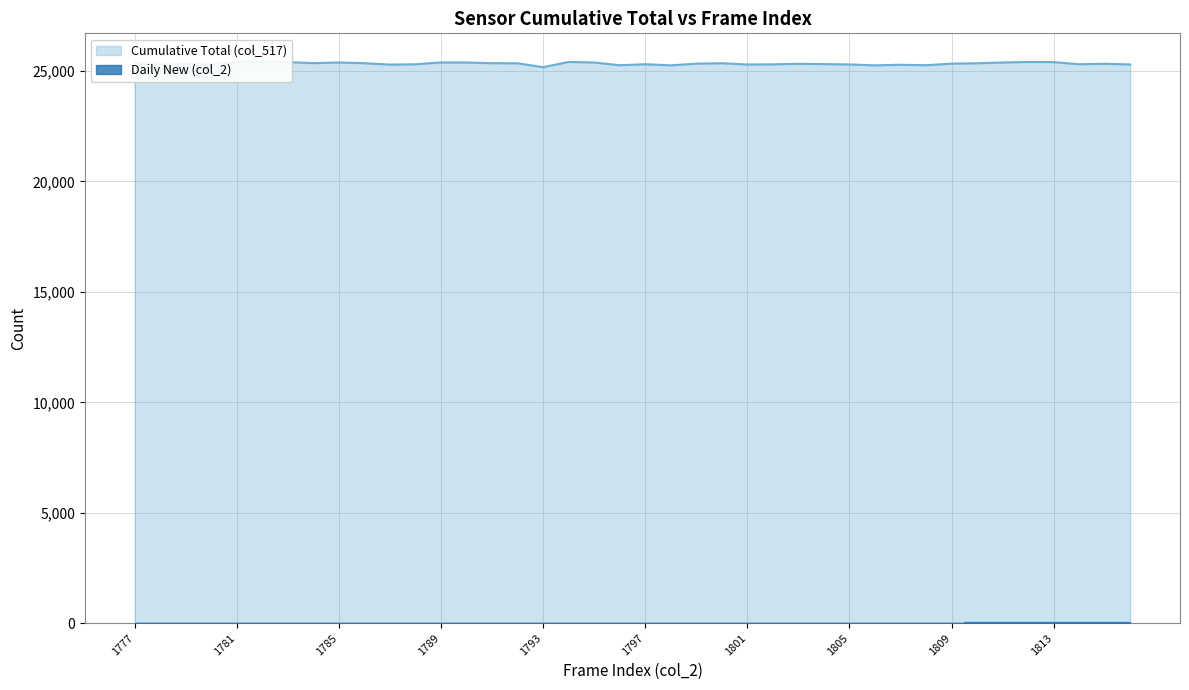

Reading left to right, transcribe all the data shown in this chart.

25352	25329	25312	25308	25408	25436	25406	25359	25388	25356	25292	25307	25390	25388	25356	25353	25175	25413	25387	25265	25308	25259	25336	25354	25298	25303	25329	25316	25299	25259	25285	25265	25336	25353	25388	25412	25405	25308	25331	25299